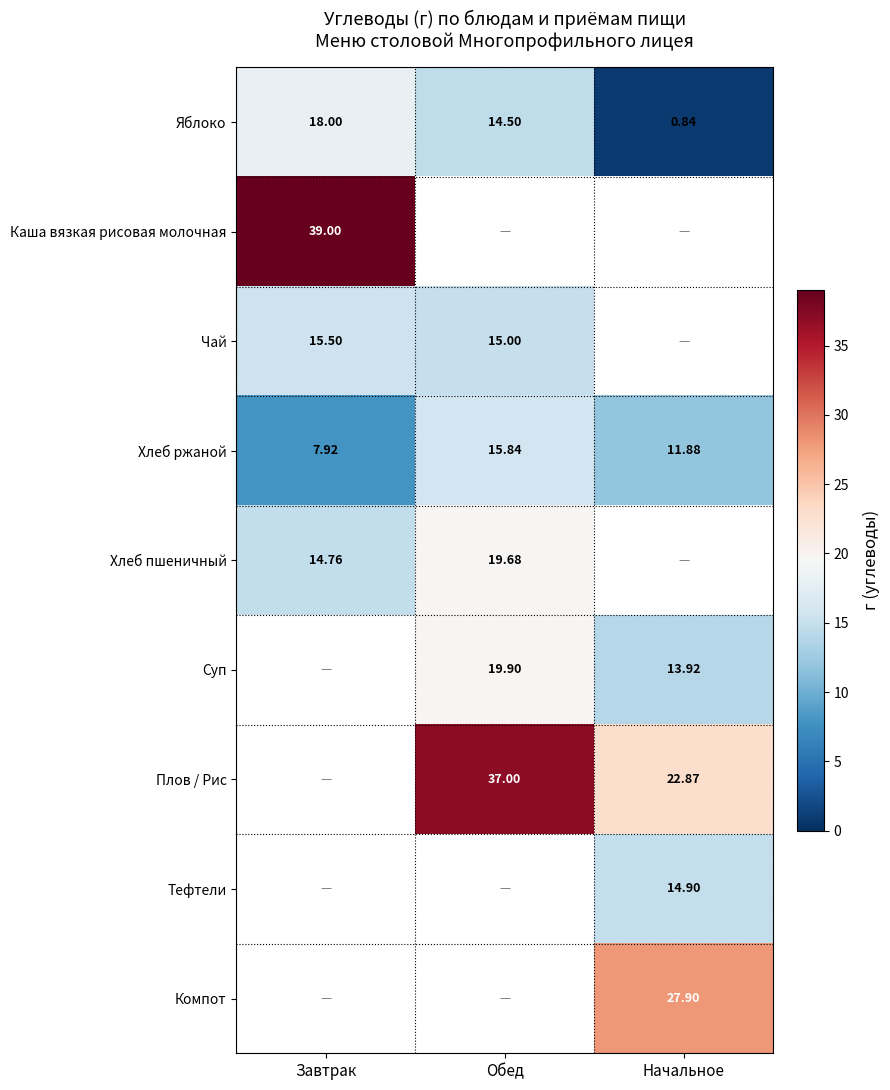

What is the average value of the Хлеб ржаной series?

11.9